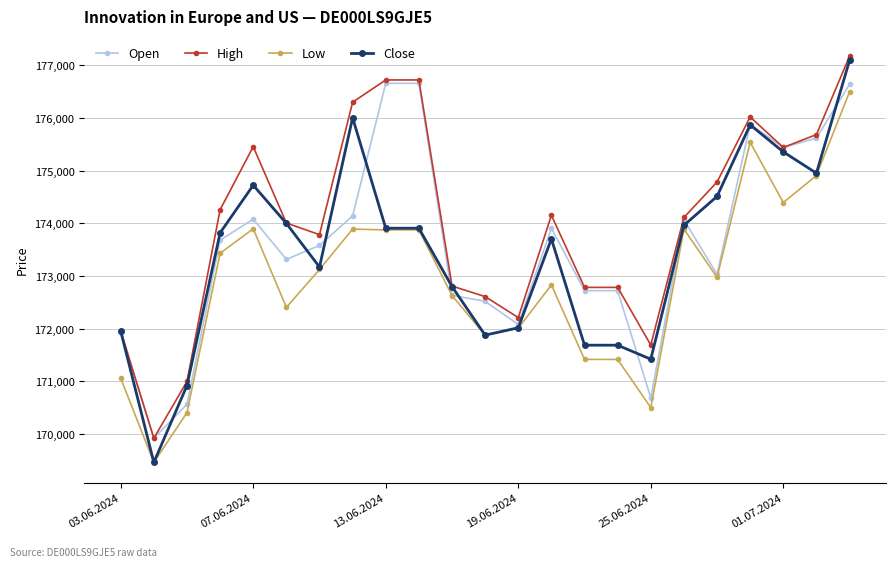

What is the smallest value displayed?

169459